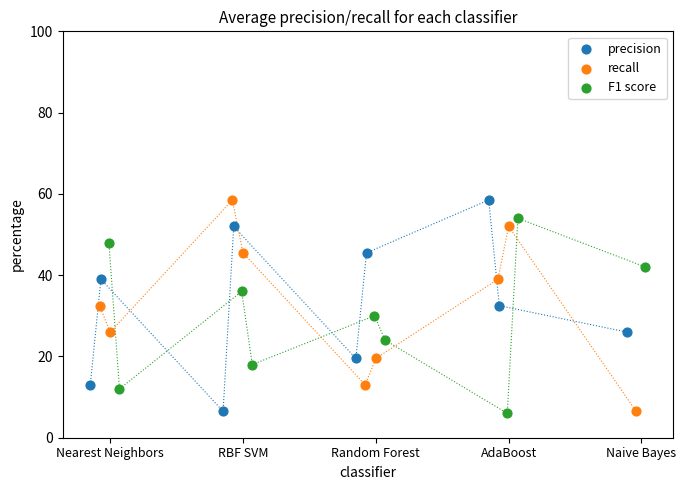

What are all the series names shown in the legend?

precision, recall, F1 score